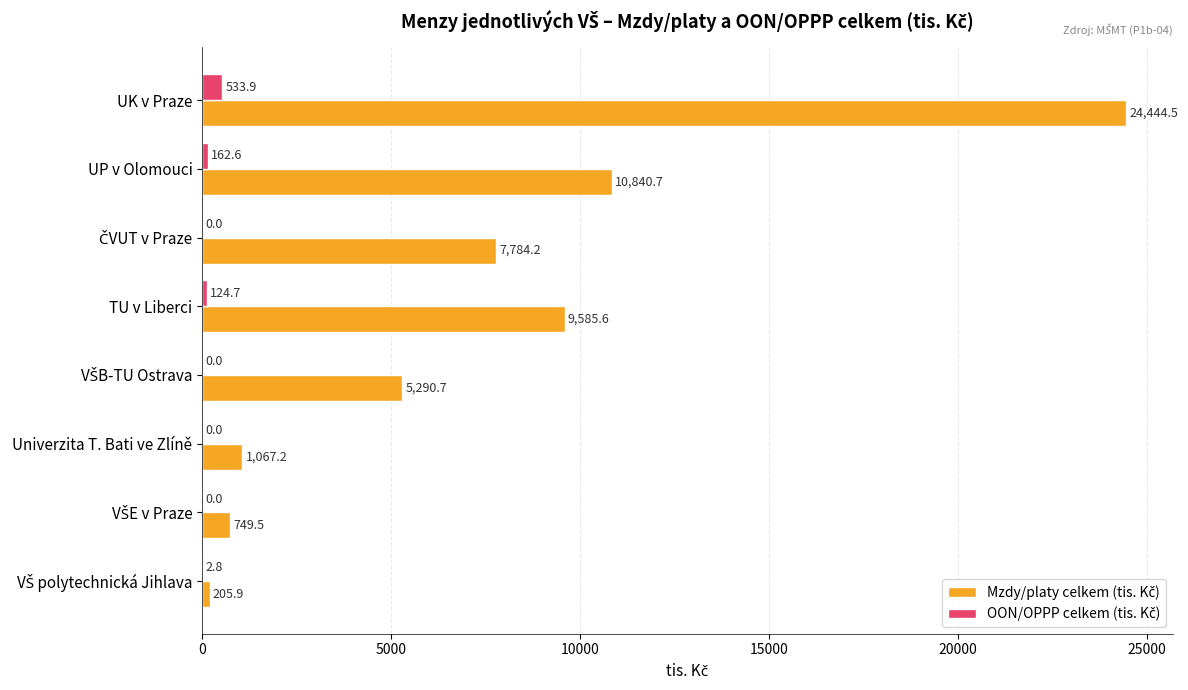

At which category is the sum across all series the highest?

UK v Praze